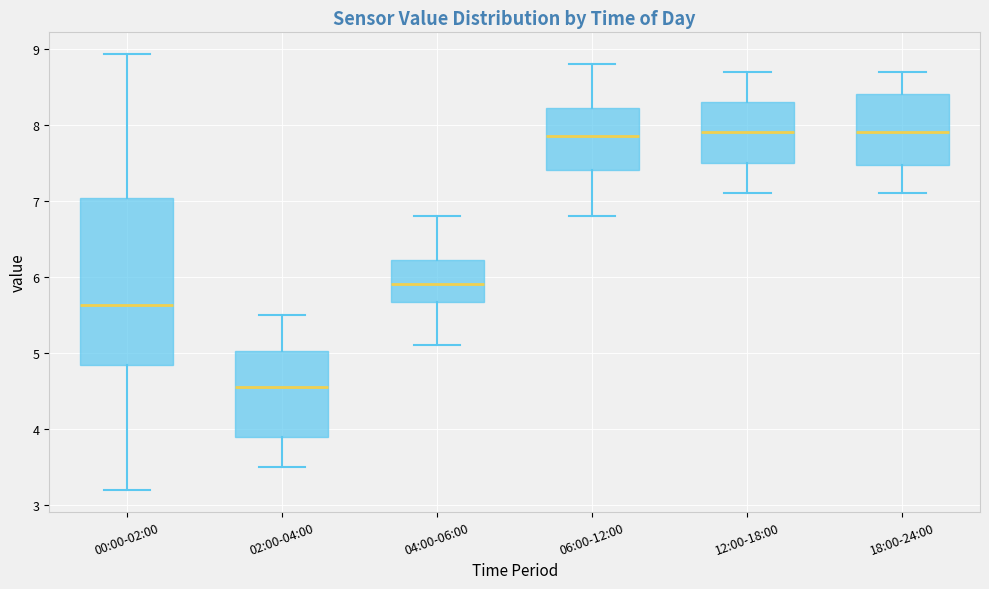

Which box is the tallest, from its lower edge to its upper edge?

00:00-02:00